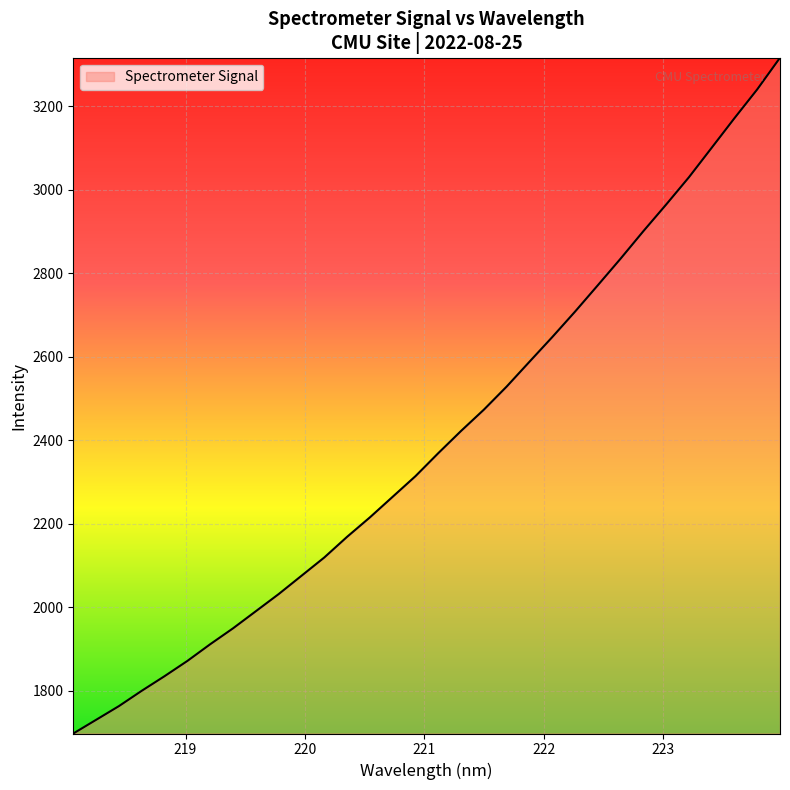

What is the minimum value shown in the chart?

1697.1